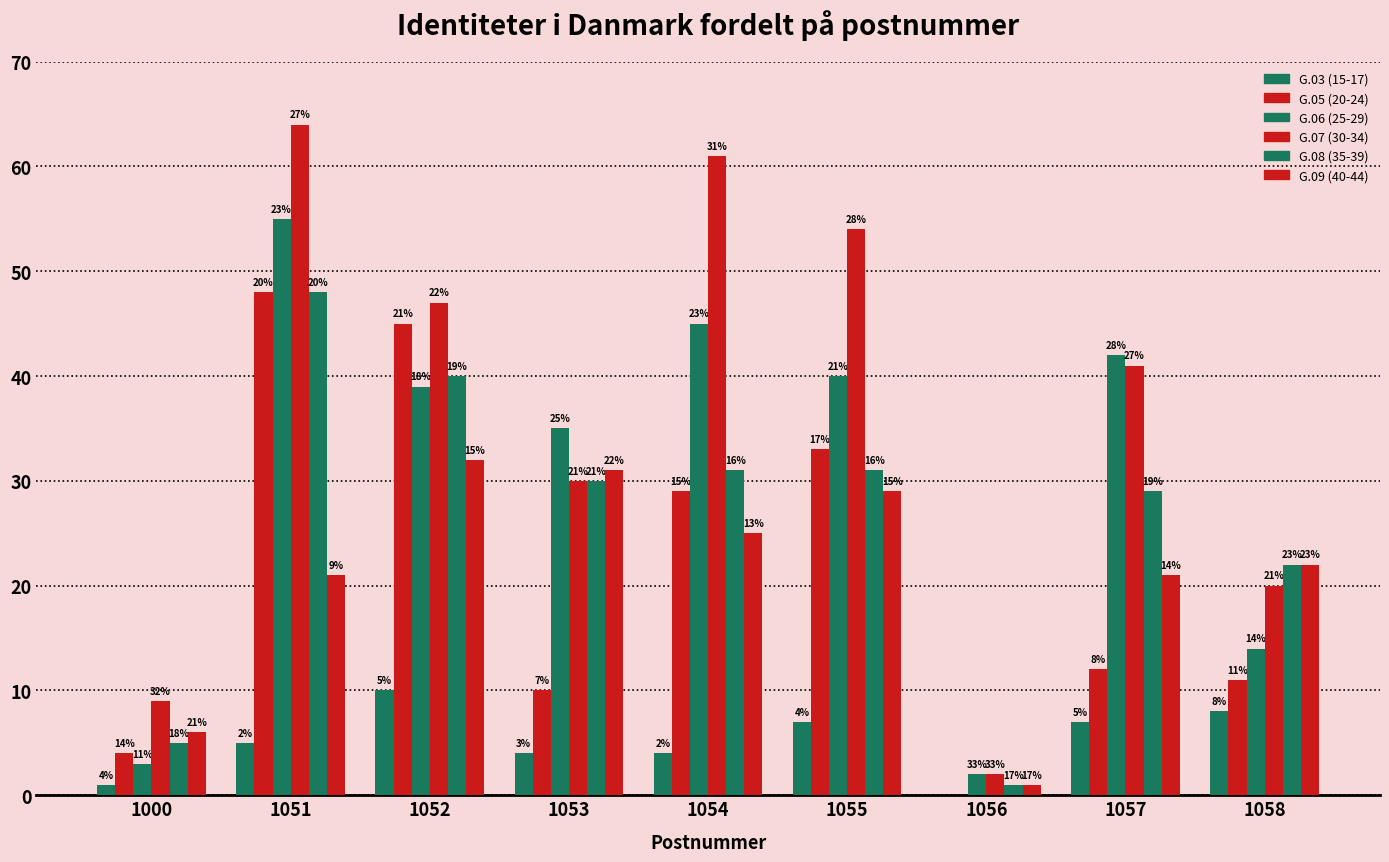

How many series are shown in this chart?

6